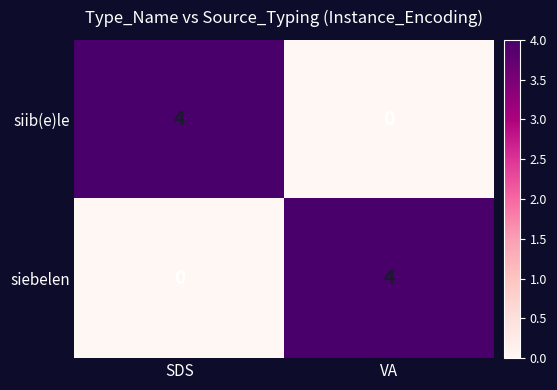

How many categories are shown in the chart?

2